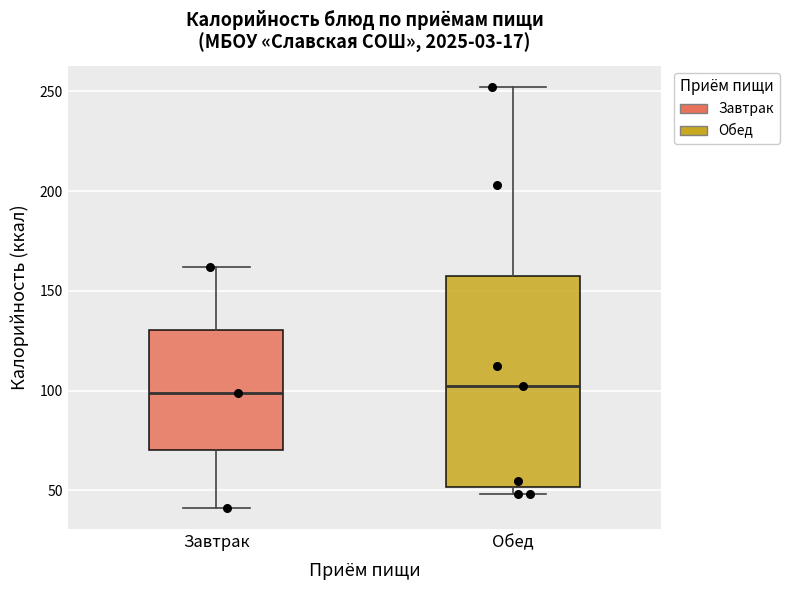

Reading left to right, transcribe this box plot: for each box, give where its median line is, the range the box spans, and where its two whiskers end, as read against the y-axis. The values are not printed on the chart, so give them approximately, as read against the axis.

Завтрак: median 100, box 70 to 130, whiskers 40 to 160
Обед: median 100, box 50 to 160, whiskers 50 (just below the box's lower edge) to 250